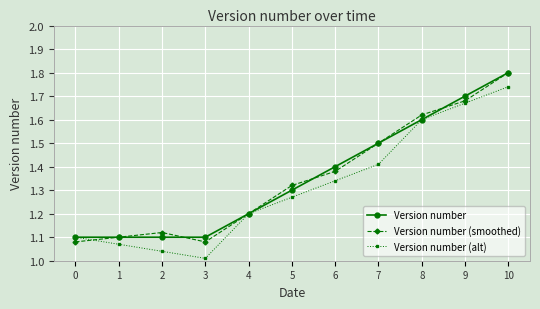

Is this an area chart (filled region under the line)?

No